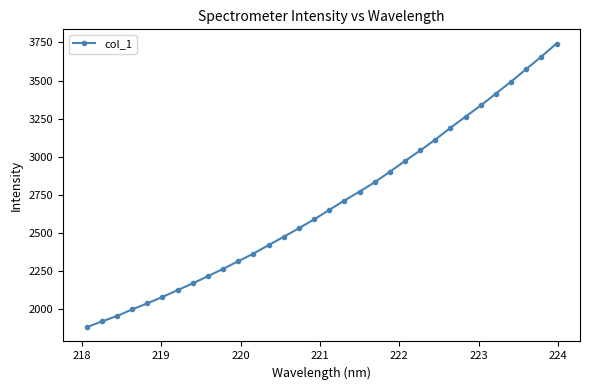

What is the smallest value displayed?

1881.7